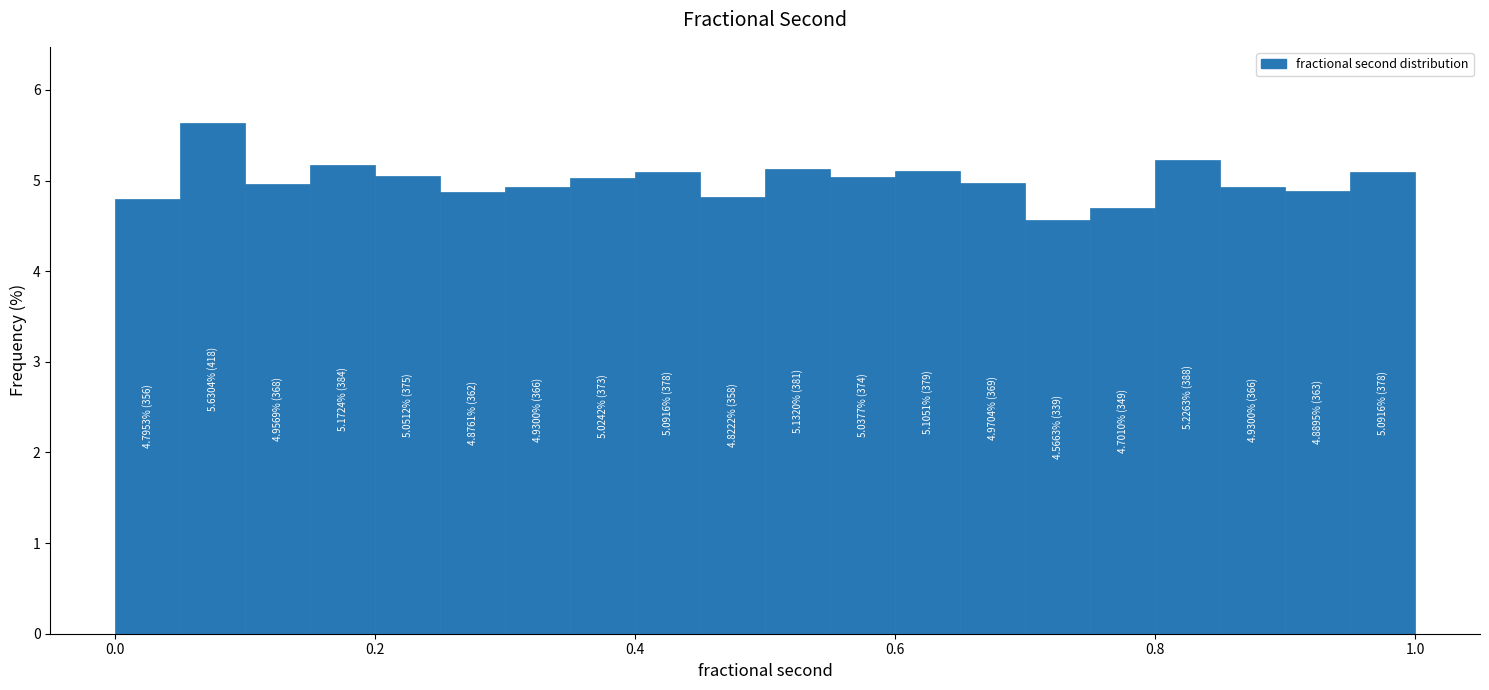

Read against the x-axis, roughly where is the centre of the tallest bar?

0.08